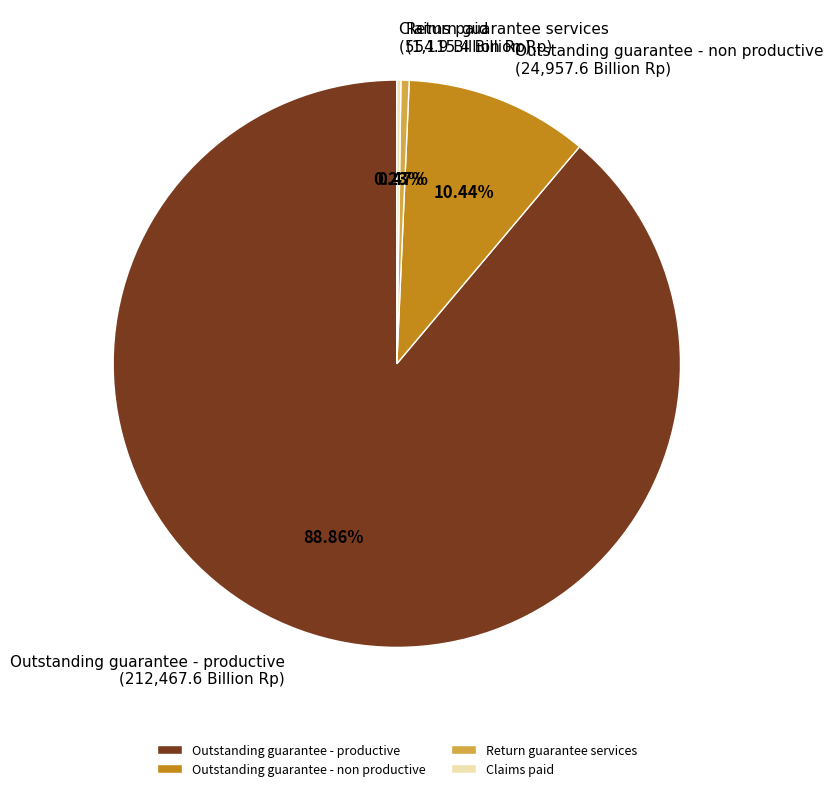

Which category has the biggest portion of the pie?

Outstanding guarantee - productive